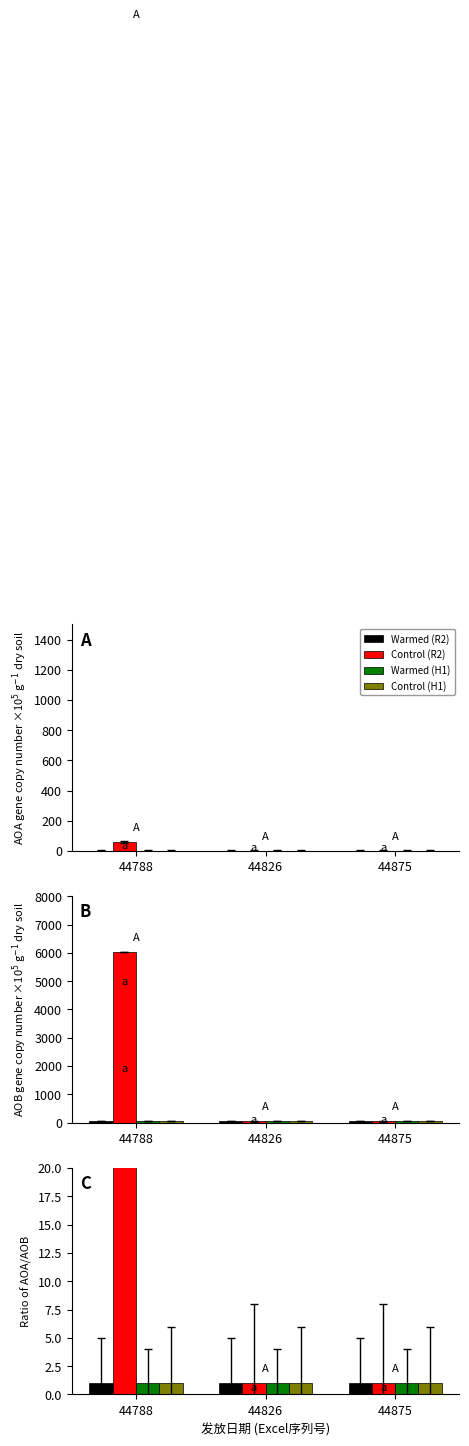

How many data points does each series have?

3